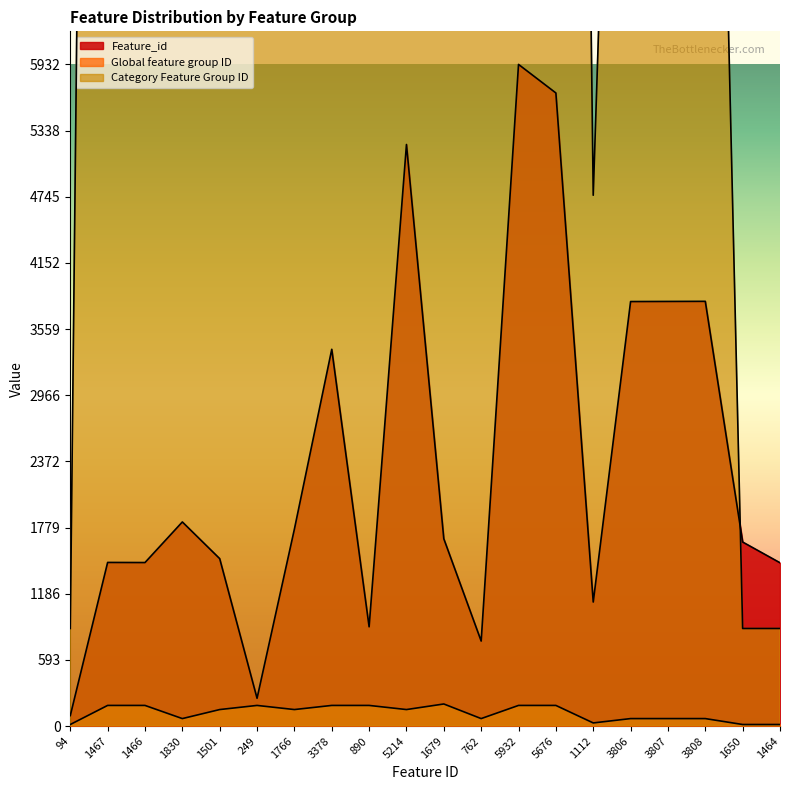

Reading left to right, transcribe all the data shown in this chart.

Feature_id: 94=94	1467=1467	1466=1466	1830=1830	1501=1501	249=249	1766=1766	3378=3378	890=890	5214=5214	1679=1679	762=762	5932=5932	5676=5676	1112=1112	3806=3806	3807=3807	3808=3808	1650=1650	1464=1464
Global feature group ID: 94=14	1467=185	1466=185	1830=67	1501=148	249=185	1766=148	3378=185	890=185	5214=148	1679=198	762=67	5932=185	5676=185	1112=28	3806=67	3807=67	3808=67	1650=14	1464=14
Category Feature Group ID: 94=875	1467=31712	1466=31712	1830=15068	1501=11098	249=31712	1766=11098	3378=31712	890=31712	5214=11098	1679=15066	762=15068	5932=31712	5676=31712	1112=4759	3806=15068	3807=15068	3808=15068	1650=875	1464=875